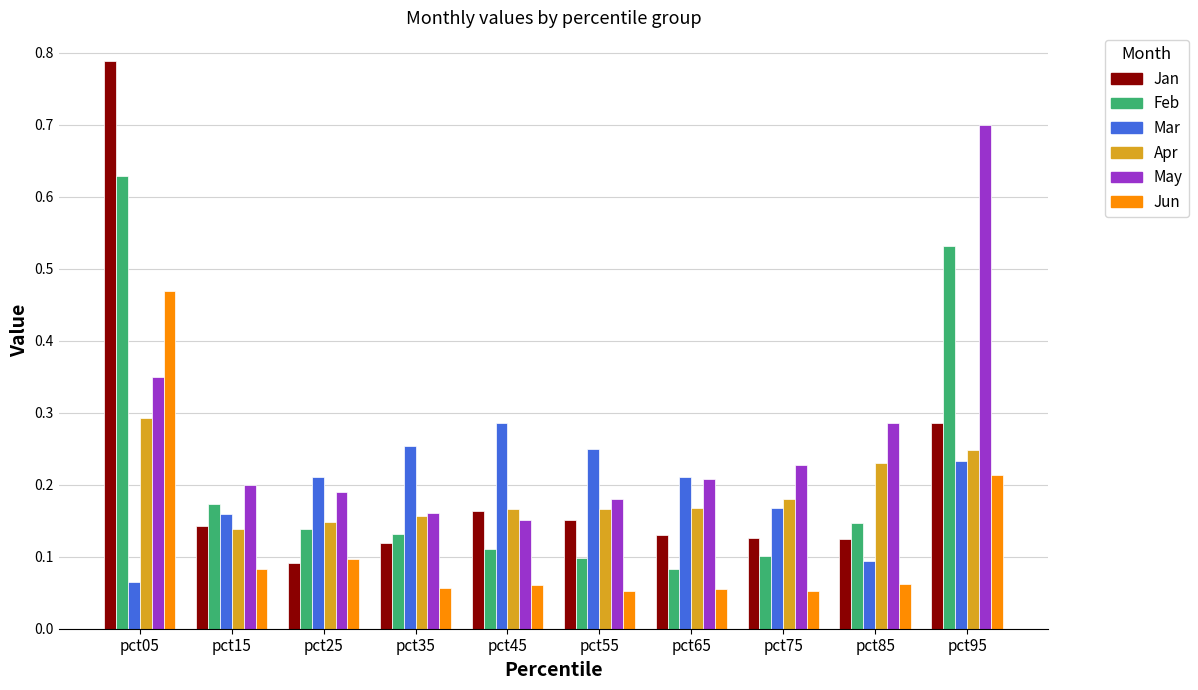

Between pct05 and pct15, which series saw the biggest shift?

Jan